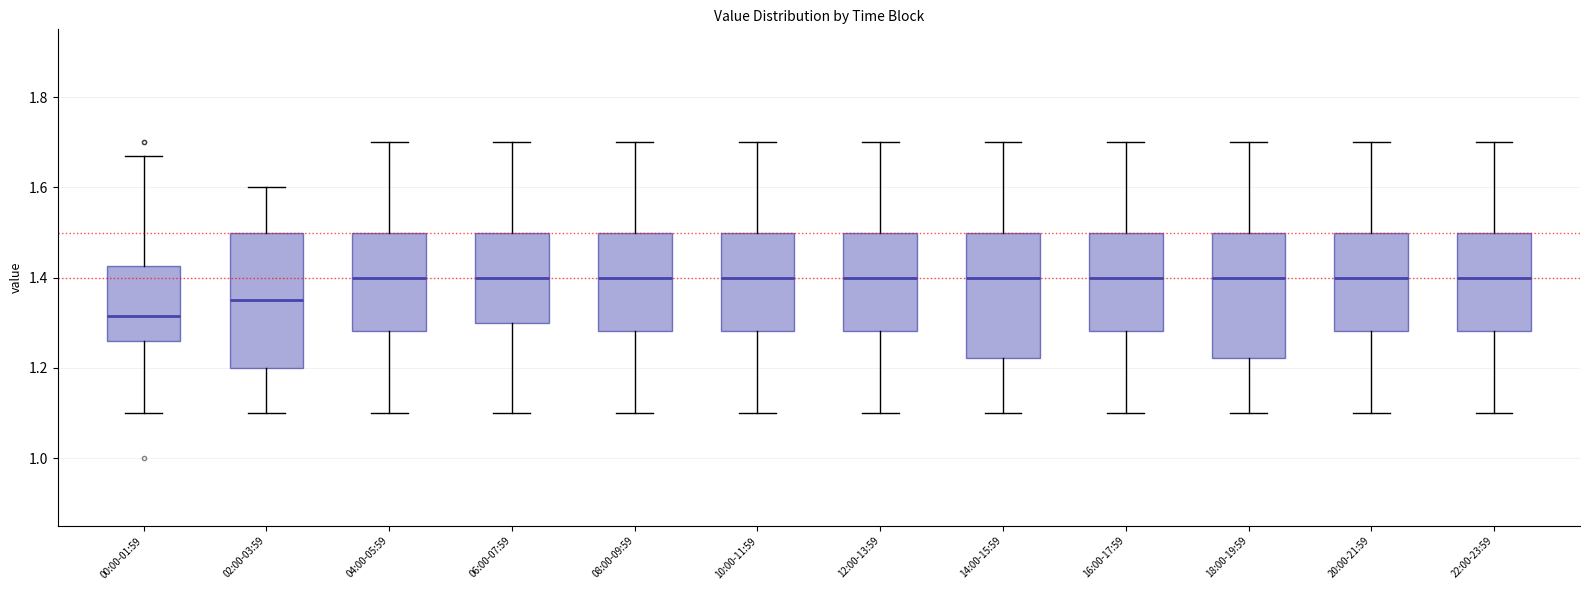

Where is the lower edge of the box for 18:00-19:59 on the y-axis? The values are not printed on the chart, so give them approximately, as read against the axis.

1.22